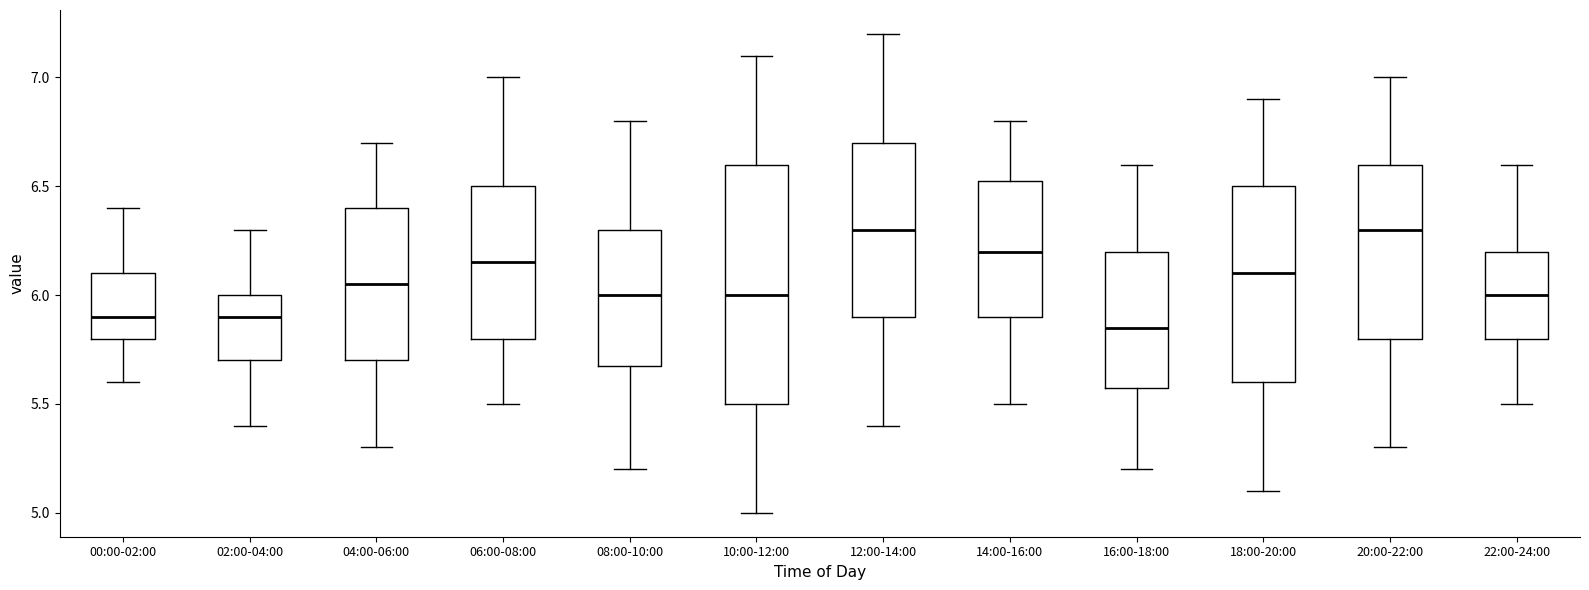

Reading left to right, read every box against the y-axis: the position of its median line, the range the box covers, and the ends of its whiskers. The values are not printed on the chart, so give them approximately, as read against the axis.

00:00-02:00: median 5.90, box 5.80 to 6.10, whiskers 5.60 to 6.40
02:00-04:00: median 5.90, box 5.70 to 6.00, whiskers 5.40 to 6.30
04:00-06:00: median 6.05, box 5.70 to 6.40, whiskers 5.30 to 6.70
06:00-08:00: median 6.15, box 5.80 to 6.50, whiskers 5.50 to 7.00
08:00-10:00: median 6.00, box 5.70 to 6.30, whiskers 5.20 to 6.80
10:00-12:00: median 6.00, box 5.50 to 6.60, whiskers 5.00 to 7.10
12:00-14:00: median 6.30, box 5.90 to 6.70, whiskers 5.40 to 7.20
14:00-16:00: median 6.20, box 5.90 to 6.55, whiskers 5.50 to 6.80
16:00-18:00: median 5.85, box 5.60 to 6.20, whiskers 5.20 to 6.60
18:00-20:00: median 6.10, box 5.60 to 6.50, whiskers 5.10 to 6.90
20:00-22:00: median 6.30, box 5.80 to 6.60, whiskers 5.30 to 7.00
22:00-24:00: median 6.00, box 5.80 to 6.20, whiskers 5.50 to 6.60